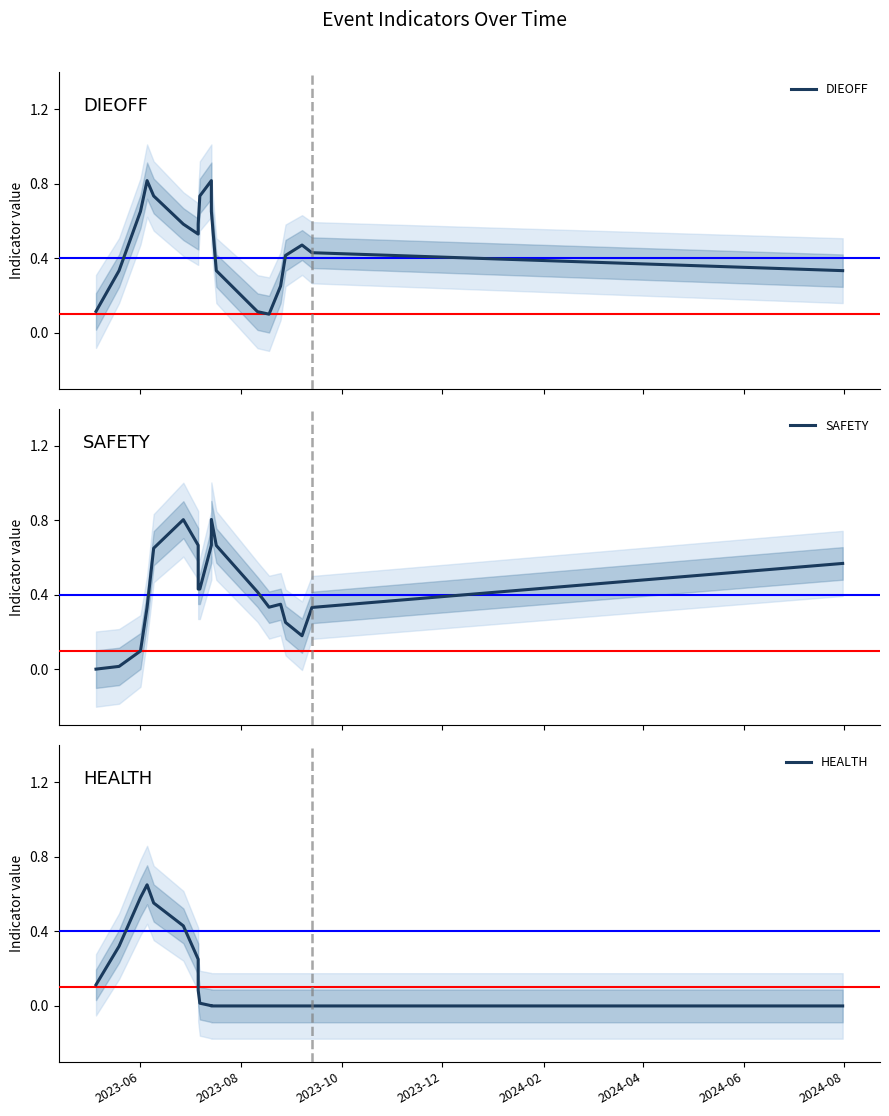

True or false: HEALTH has a value of 0.7 at 2024-04.

False